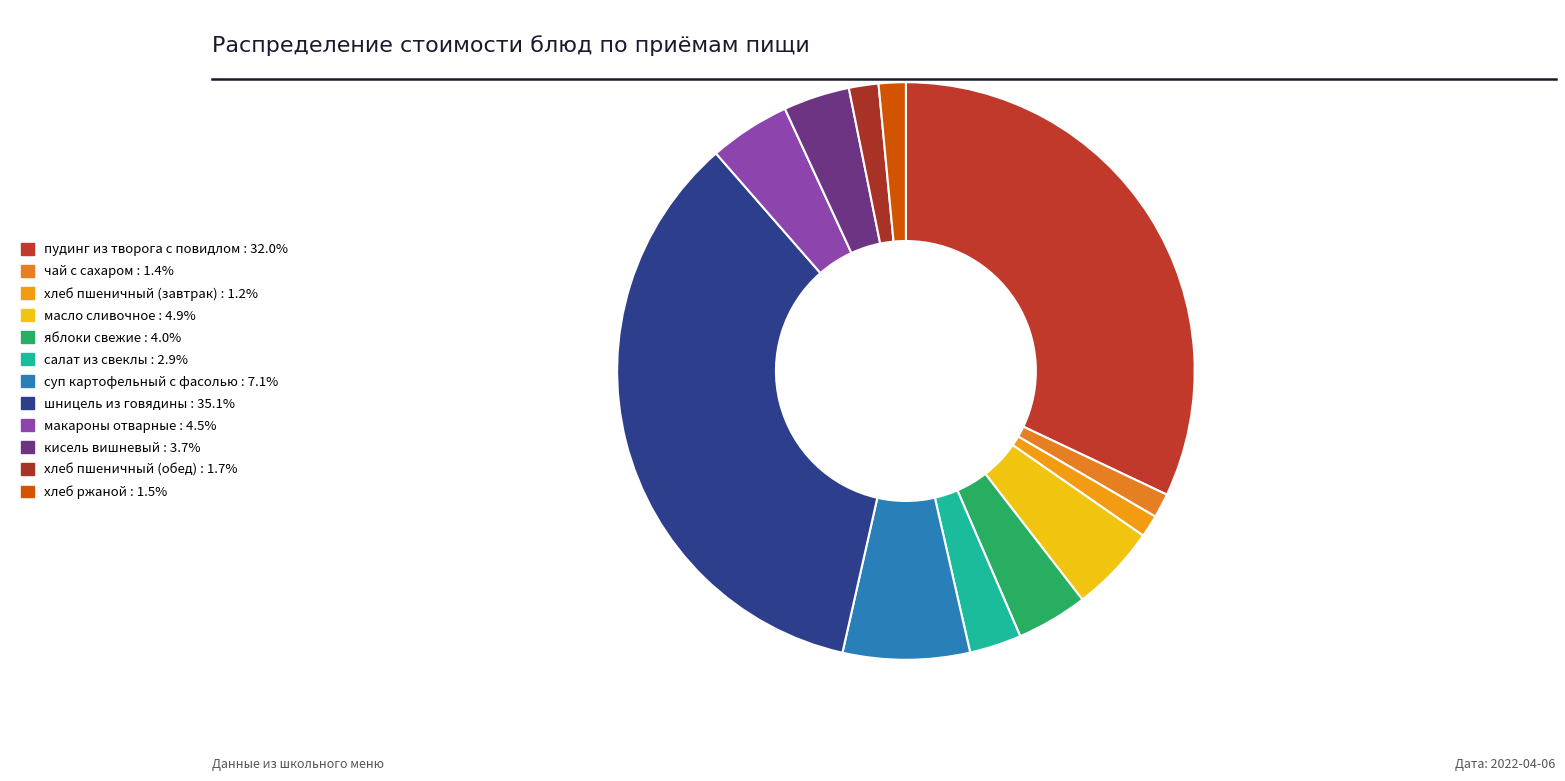

Is there a majority slice in this chart?

No